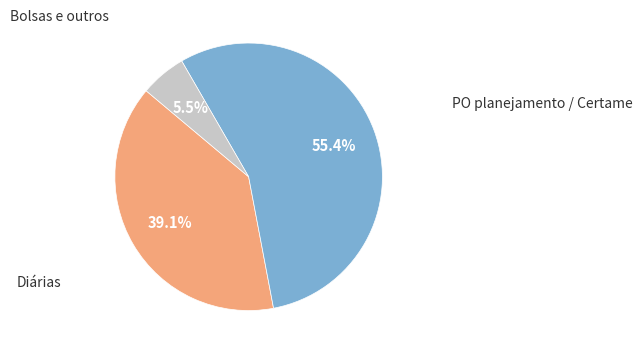

Is there any slice that represents more than half of the pie?

Yes